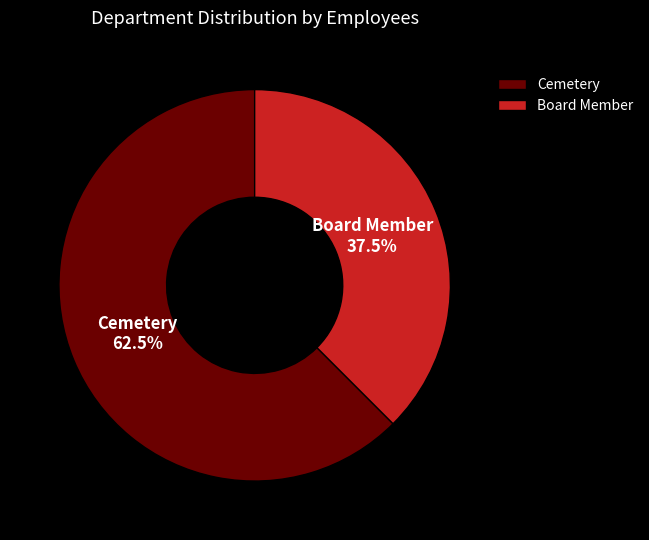

What is the ratio of the value at Cemetery to the value at Board Member?

1.7